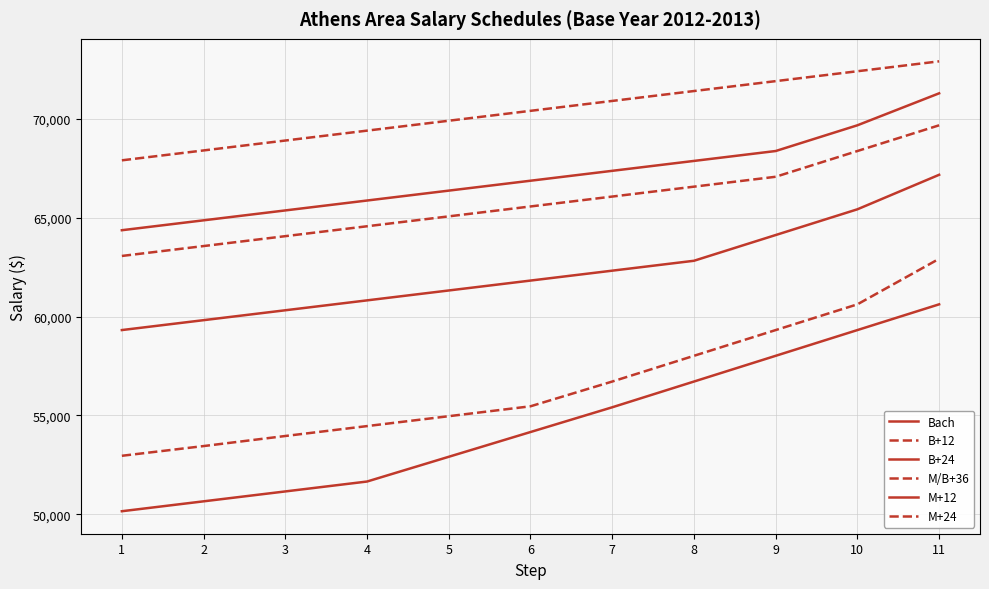

What is the value of the M/B+36 point at the 3rd from the left?

64058